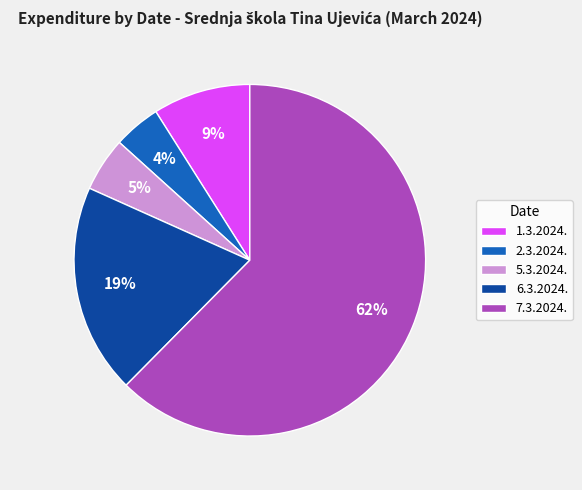

Which has a higher value, 2.3.2024. or 1.3.2024.?

1.3.2024.